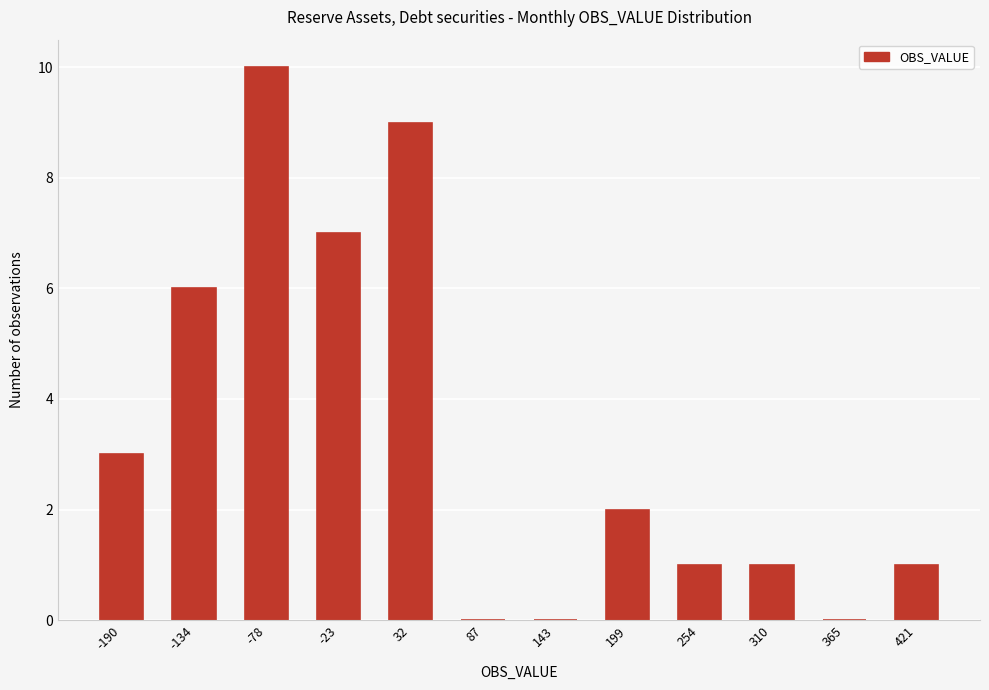

Reading left to right, list all the values displayed in this chart.

-190=3	-134=6	-78=10	-23=7	32=9	87=0	143=0	199=2	254=1	310=1	365=0	421=1